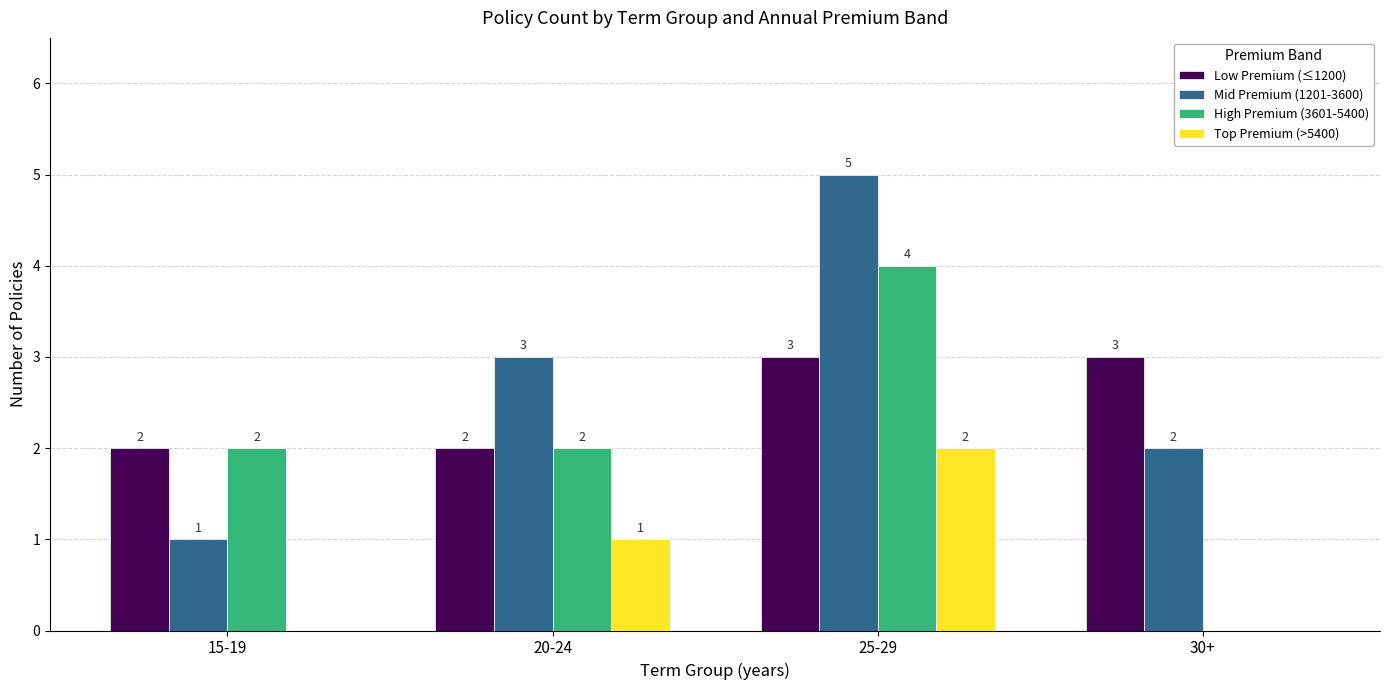

Is it true that Low Premium (≤1200) equals 1 at 20-24?

False